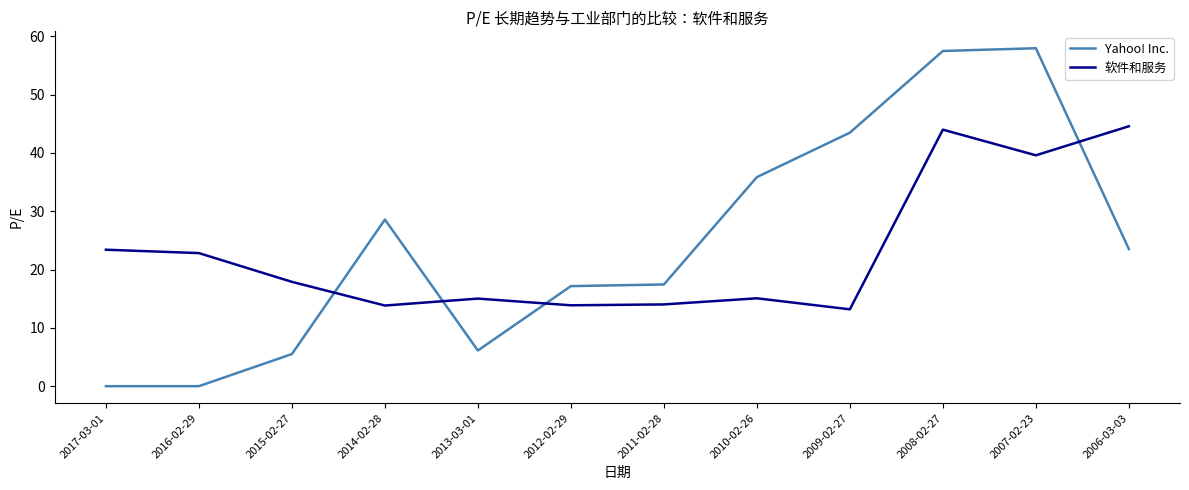

The Yahoo! Inc. series shows 6.1 at 2013-03-01. True or false?

True